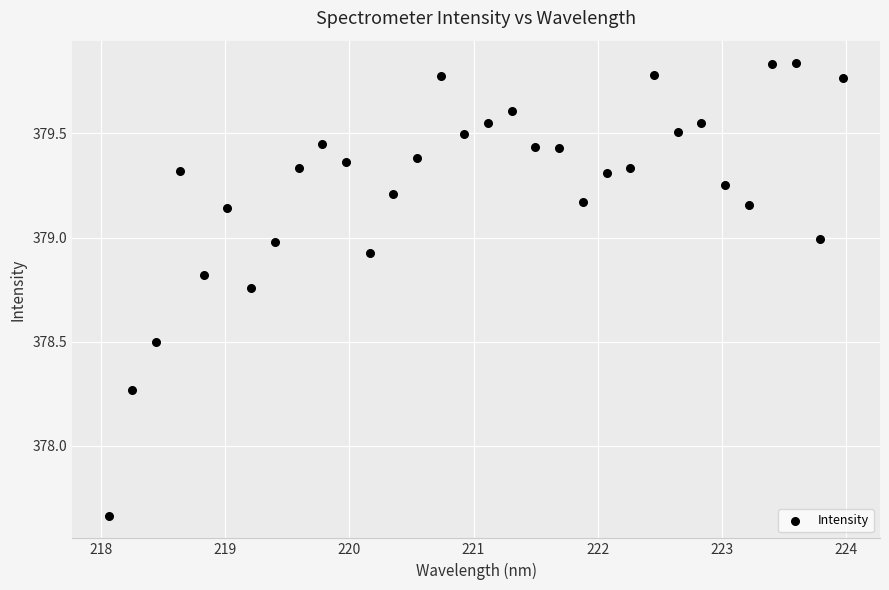

What is the range of Y values (max minus min)?

2.2